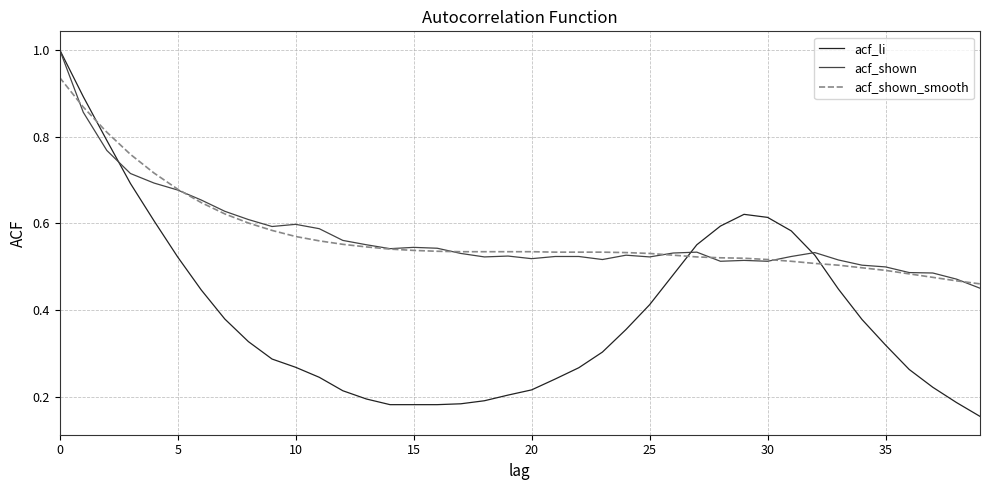

What is the maximum value for acf_li?

1.0